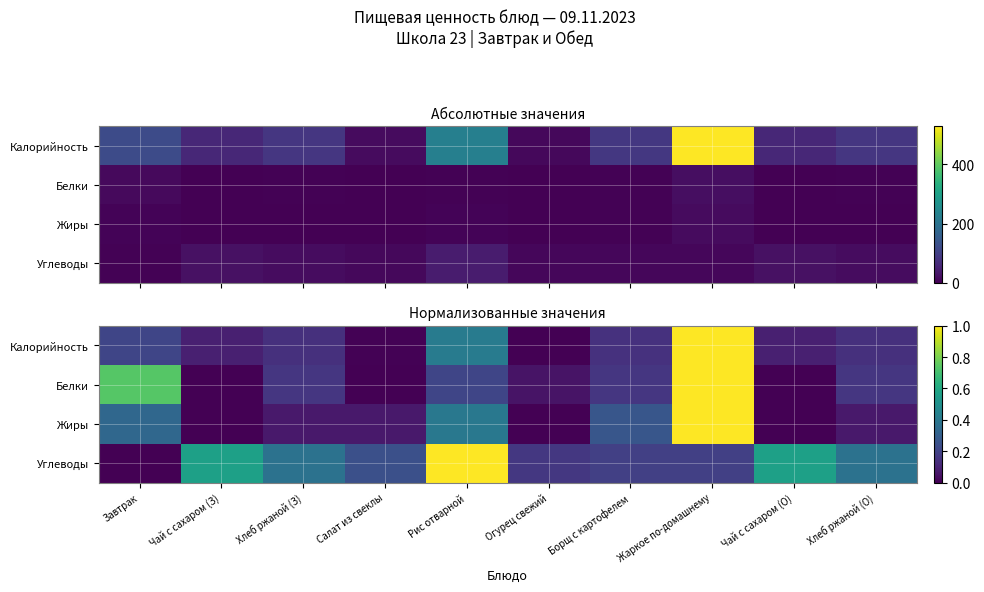

Count the number of categories in the chart.

10